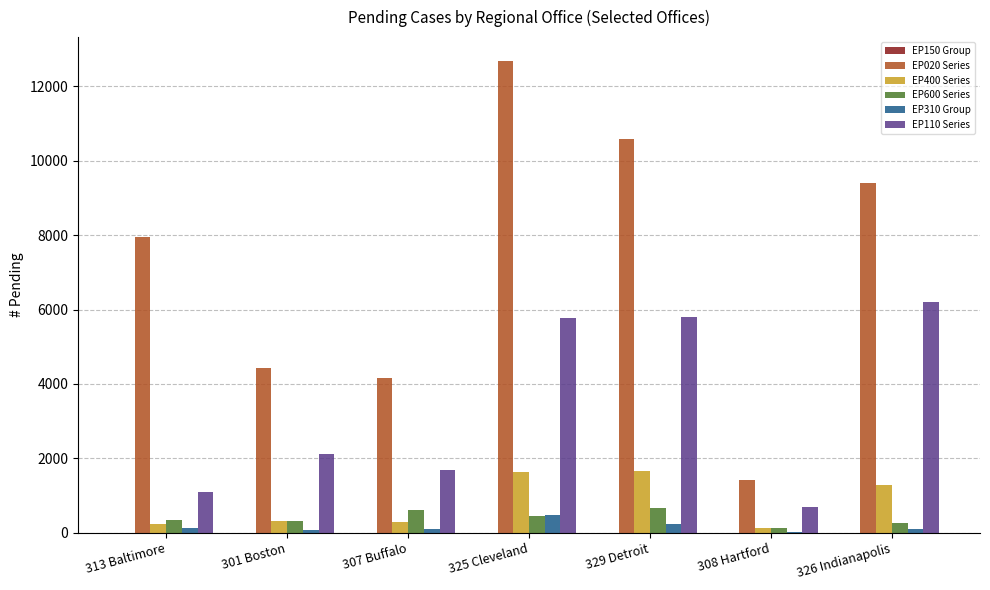

What is the sum of all EP110 Series values?

23398